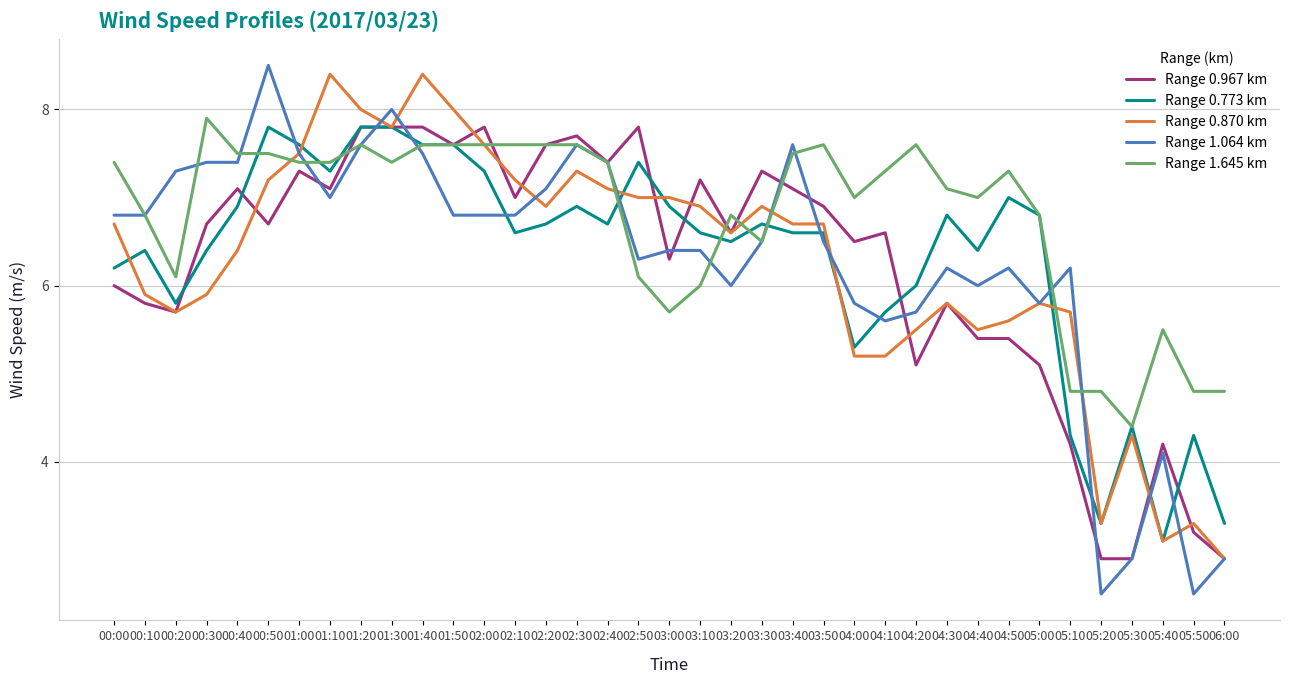

At which label is Range 0.773 km closest to 5?

04:00